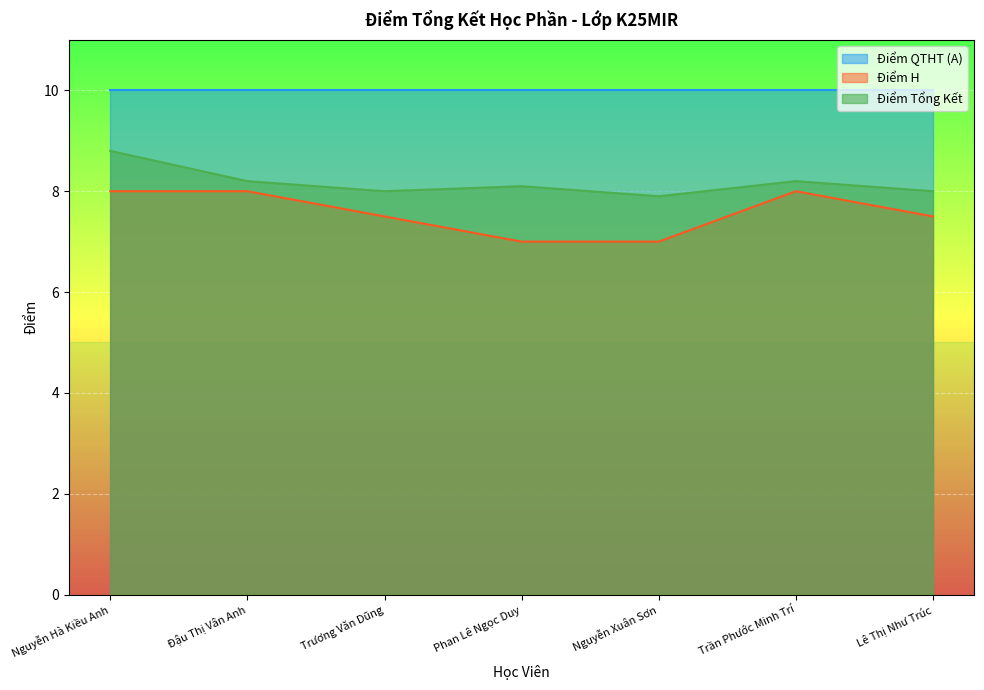

What is the label of the 5th point from the right?

Trương Văn Dũng